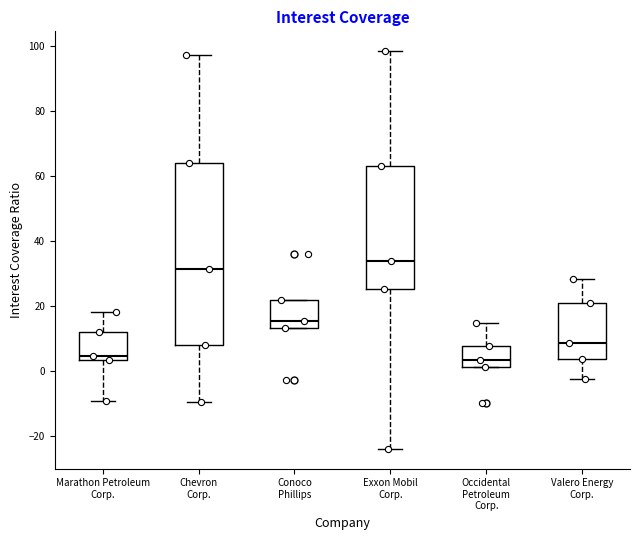

Comparing the boxes themselves (not the whiskers), which one is the tallest?

Chevron Corp.